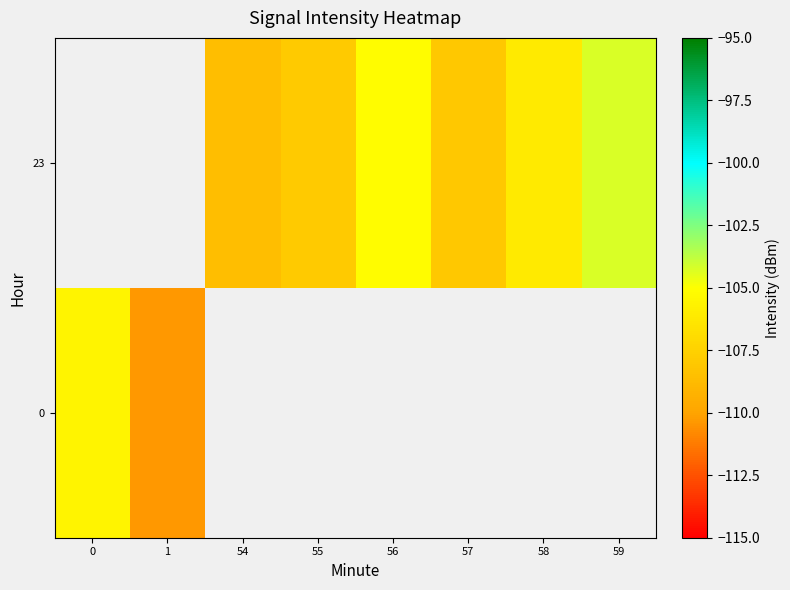

What is the maximum value shown in the chart?

-104.3